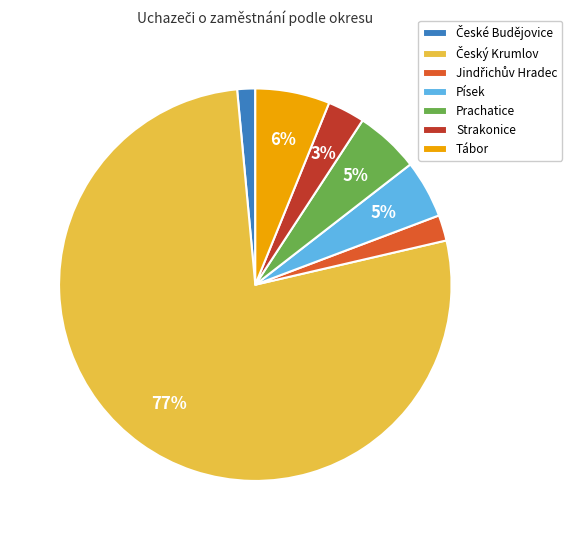

Which has a higher value, Tábor or Písek?

Tábor